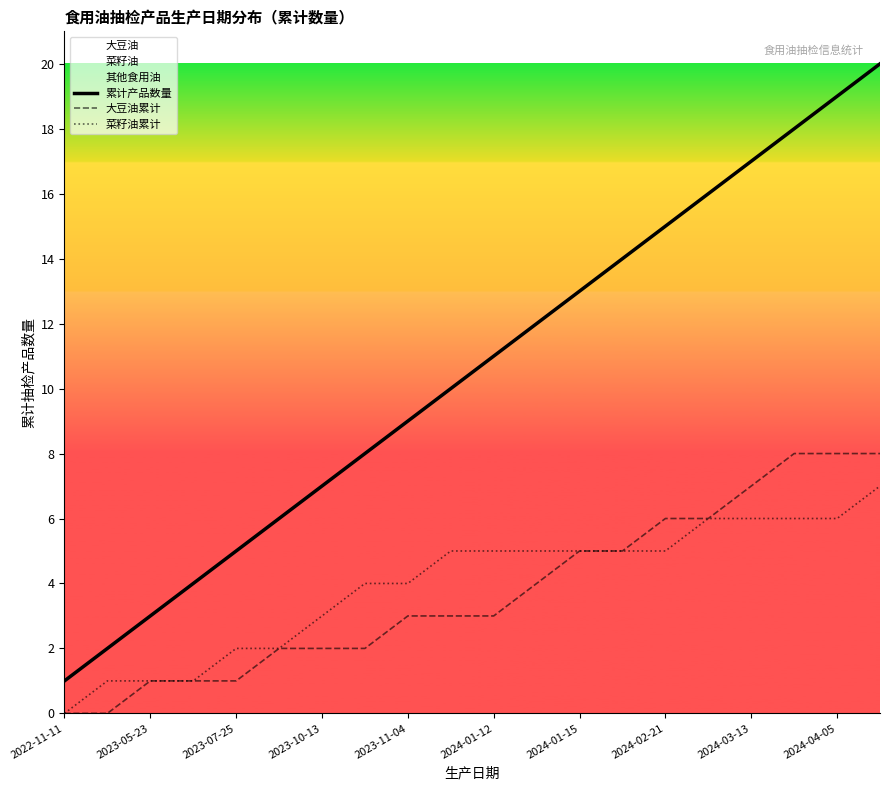

What is the difference between the highest and lowest values at 15?

10